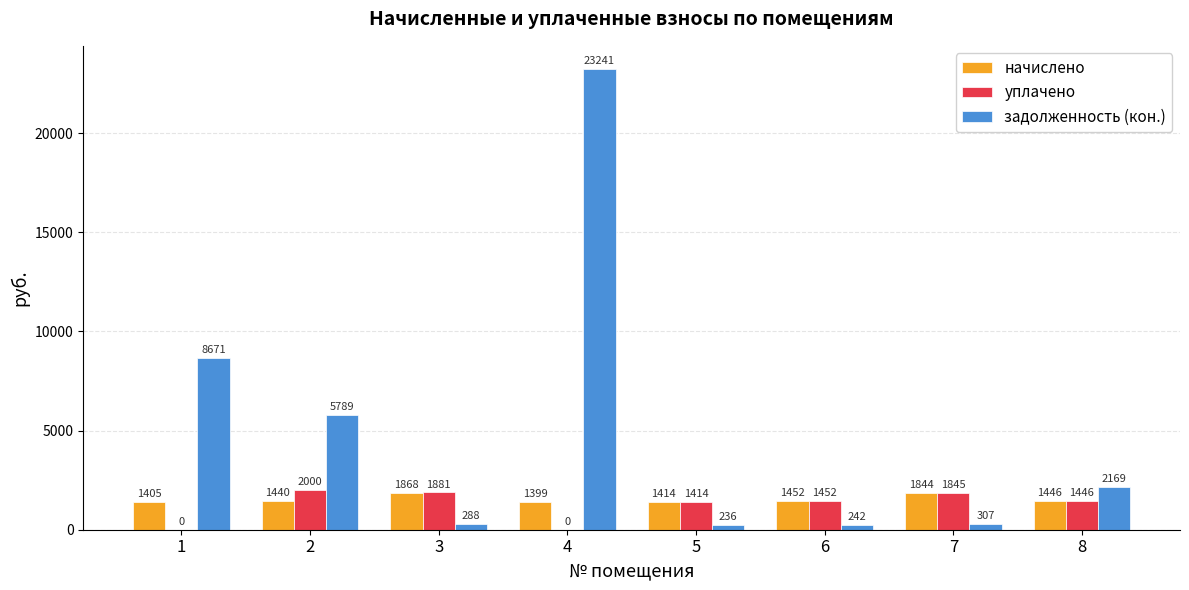

What is the average value of the задолженность (кон.) series?

5117.7